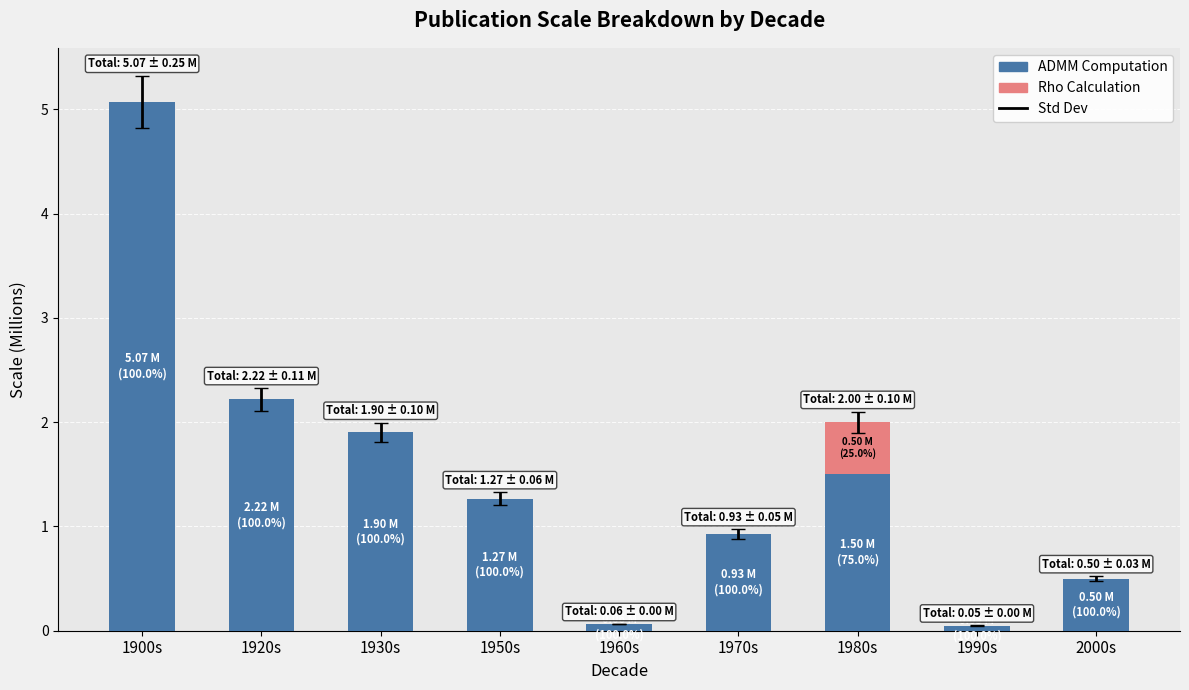

How many distinct data groups are displayed?

2